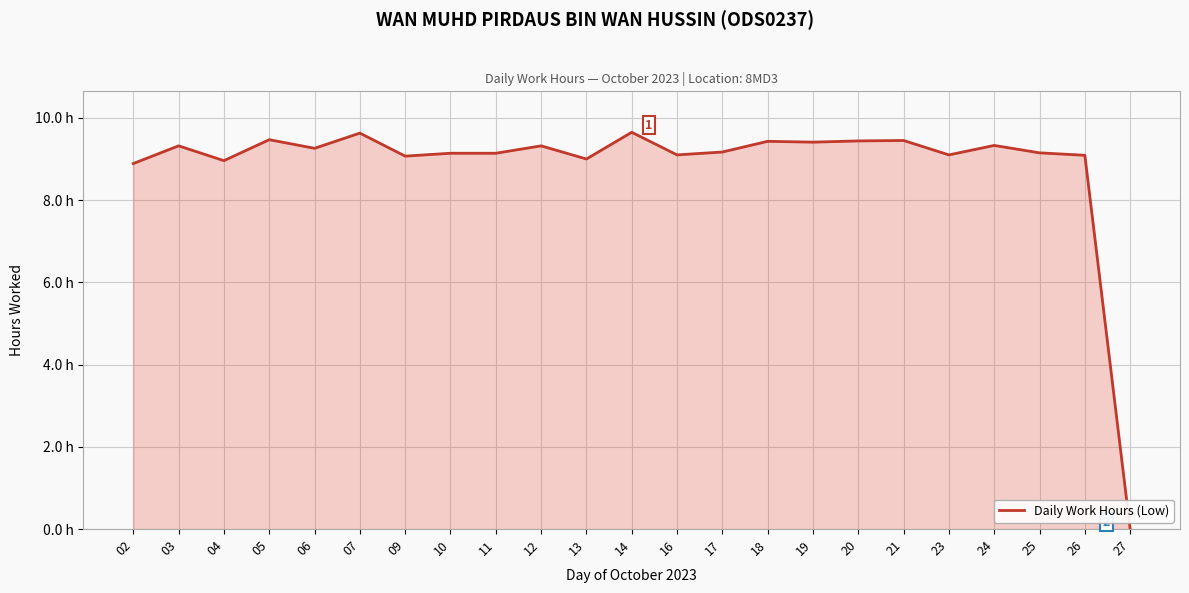

Between 12 and 19, which is larger?

19